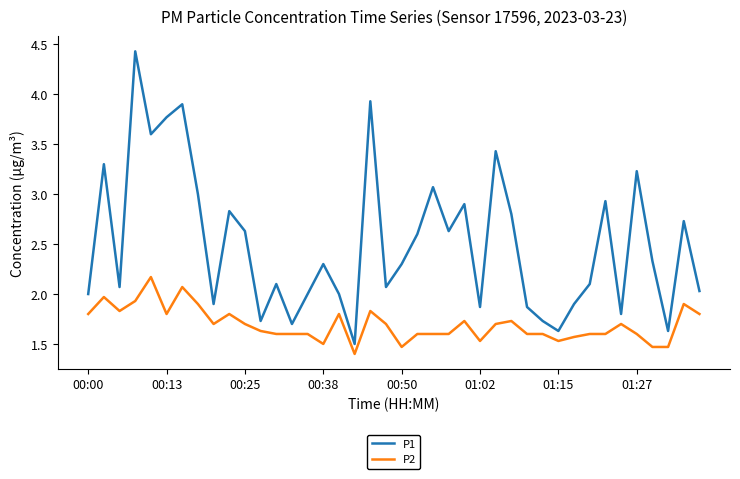

Rank the series by their average value, from highest to lowest.

P1, P2